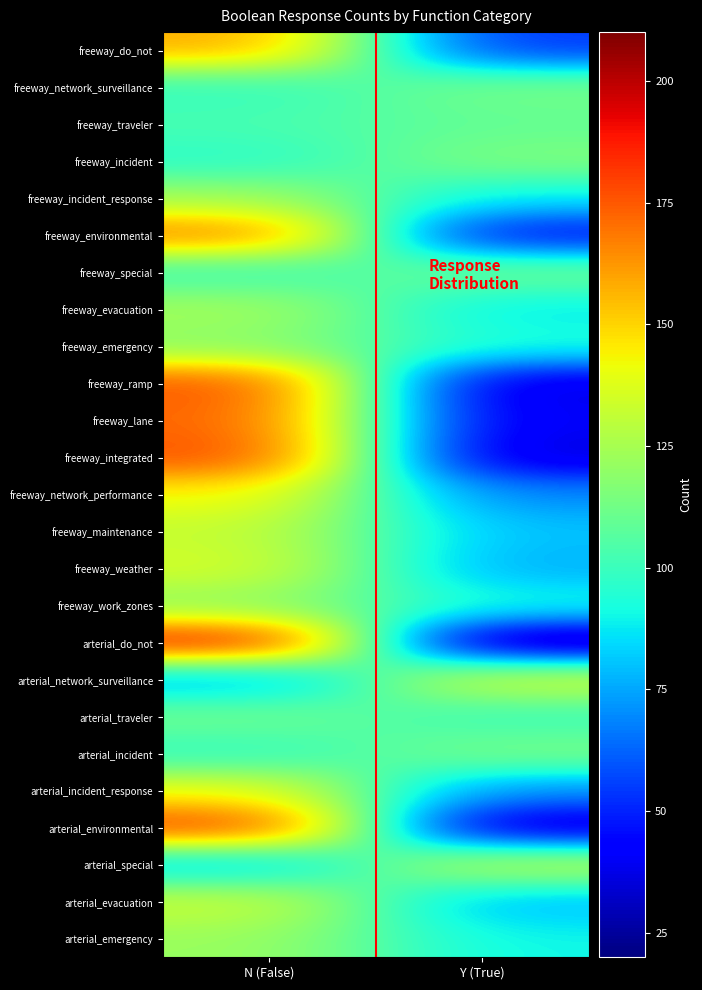

Which label corresponds to the smallest value in the chart?

Y (True)